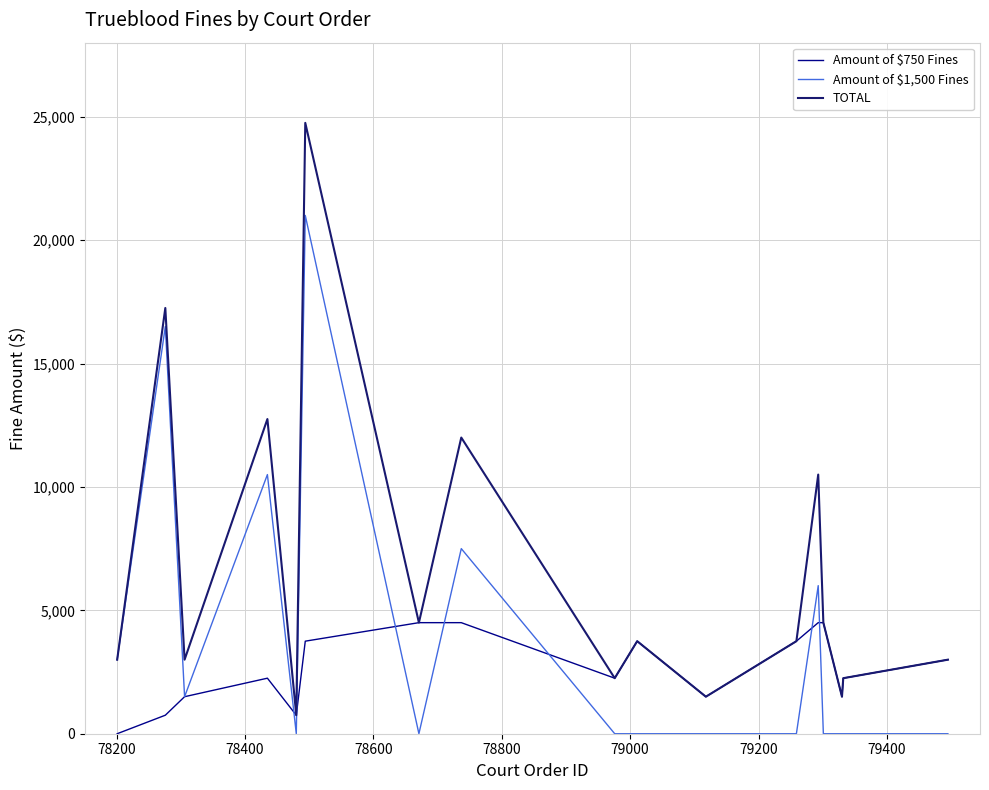

What is the maximum value for Amount of $750 Fines?

4500